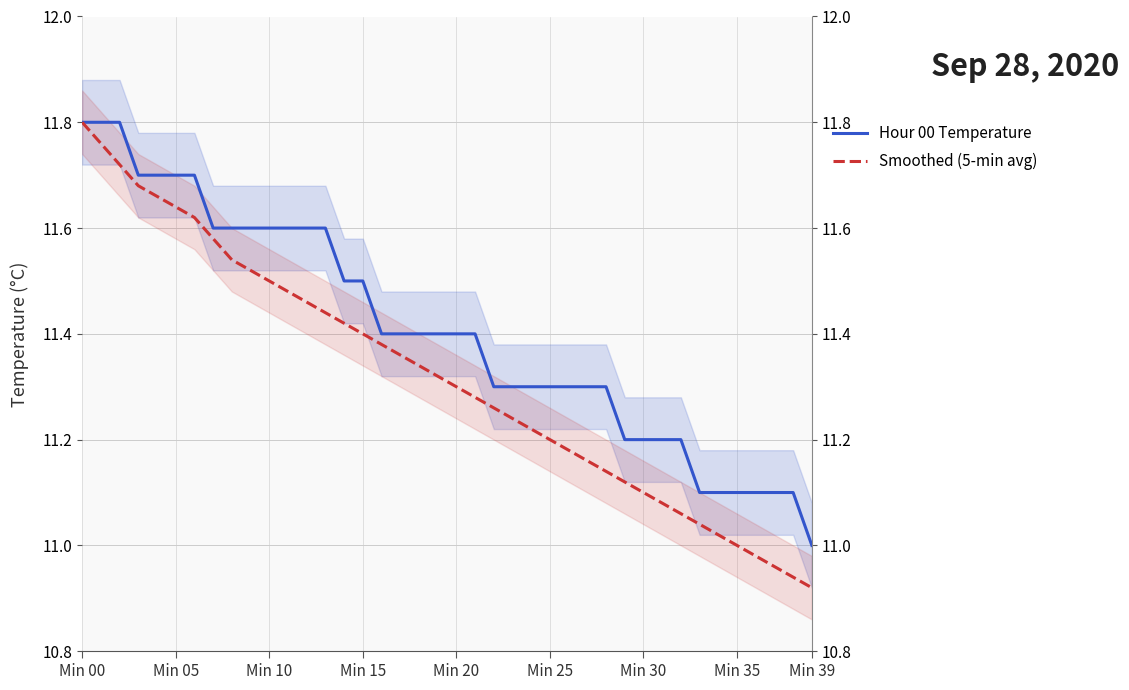

Reading left to right, extract all data points from this chart.

Hour 00 Temperature: 11.8	11.8	11.8	11.7	11.7	11.7	11.7	11.6	11.6	11.6	11.6	11.6	11.6	11.6	11.5	11.5	11.4	11.4	11.4	11.4	11.4	11.4	11.3	11.3	11.3	11.3	11.3	11.3	11.3	11.2	11.2	11.2	11.2	11.1	11.1	11.1	11.1	11.1	11.1	11.0
Smoothed (5-min avg): 11.8	11.8	11.7	11.7	11.7	11.6	11.6	11.6	11.5	11.5	11.5	11.5	11.5	11.4	11.4	11.4	11.4	11.4	11.3	11.3	11.3	11.3	11.3	11.2	11.2	11.2	11.2	11.2	11.1	11.1	11.1	11.1	11.1	11.0	11.0	11.0	11.0	11.0	10.9	10.9